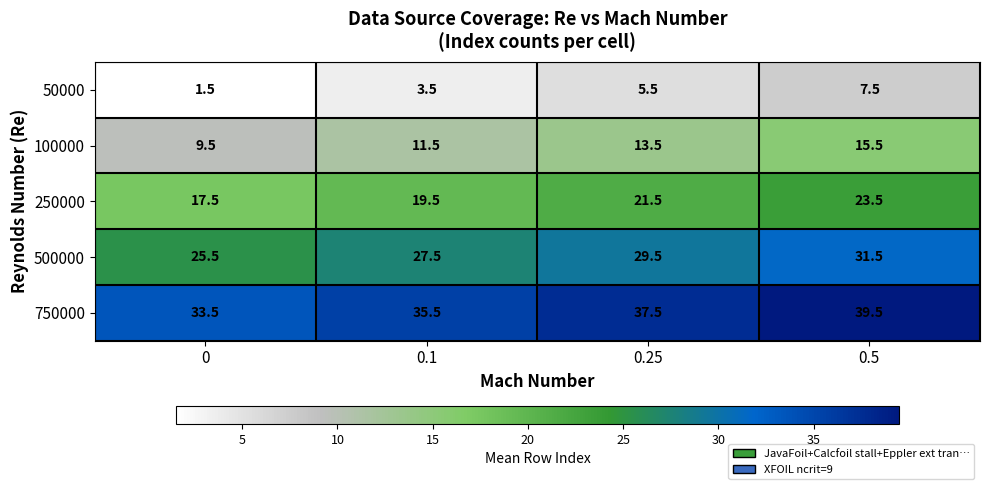

Rank the series by their maximum value, from highest to lowest.

750000, 500000, 250000, 100000, 50000